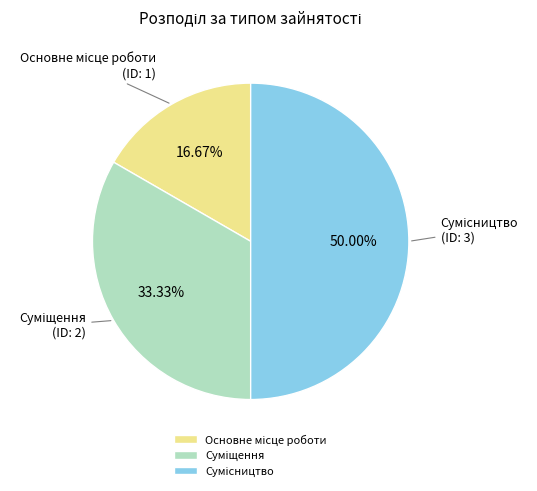

Rank the categories by value from highest to lowest.

Сумісництво, Суміщення, Основне місце роботи